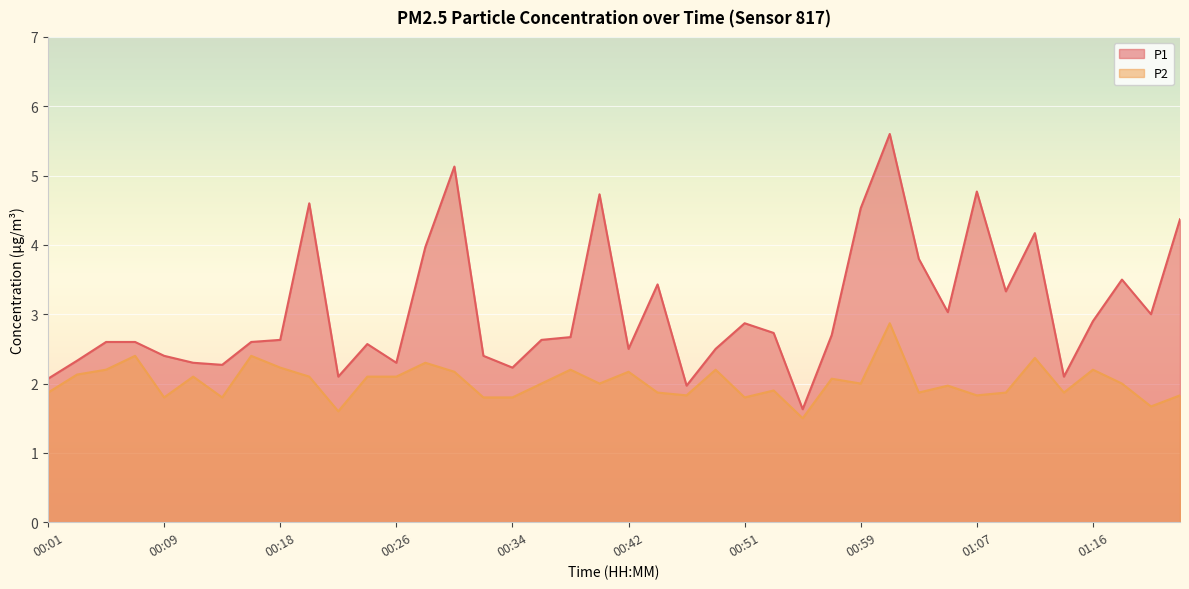

Rank the series by their average value, from lowest to highest.

P2, P1